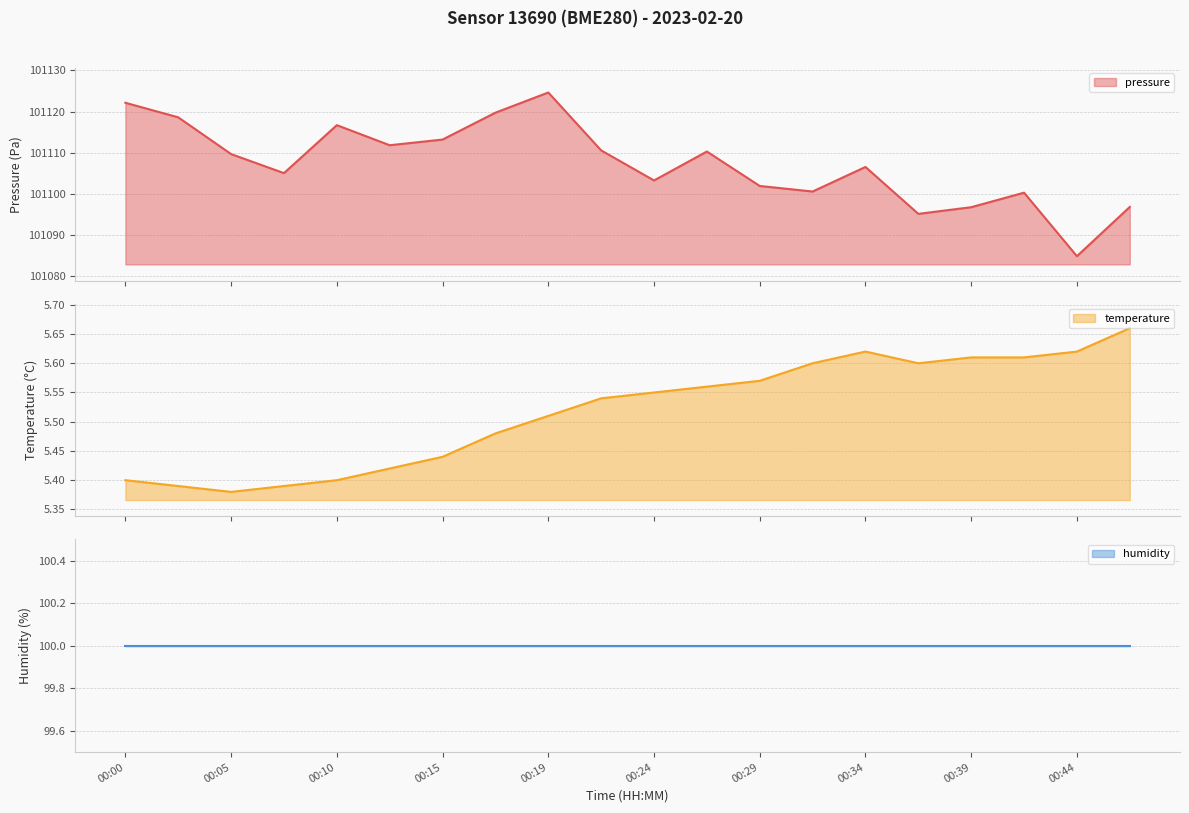

Between 00:19 and 00:29, which series saw the biggest shift?

pressure